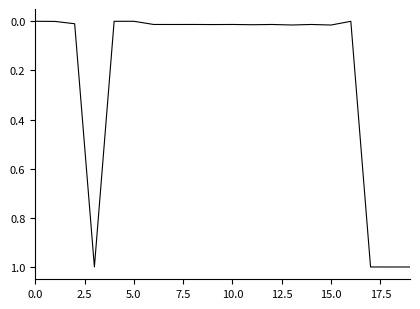

What is the greatest value displayed?

1.0